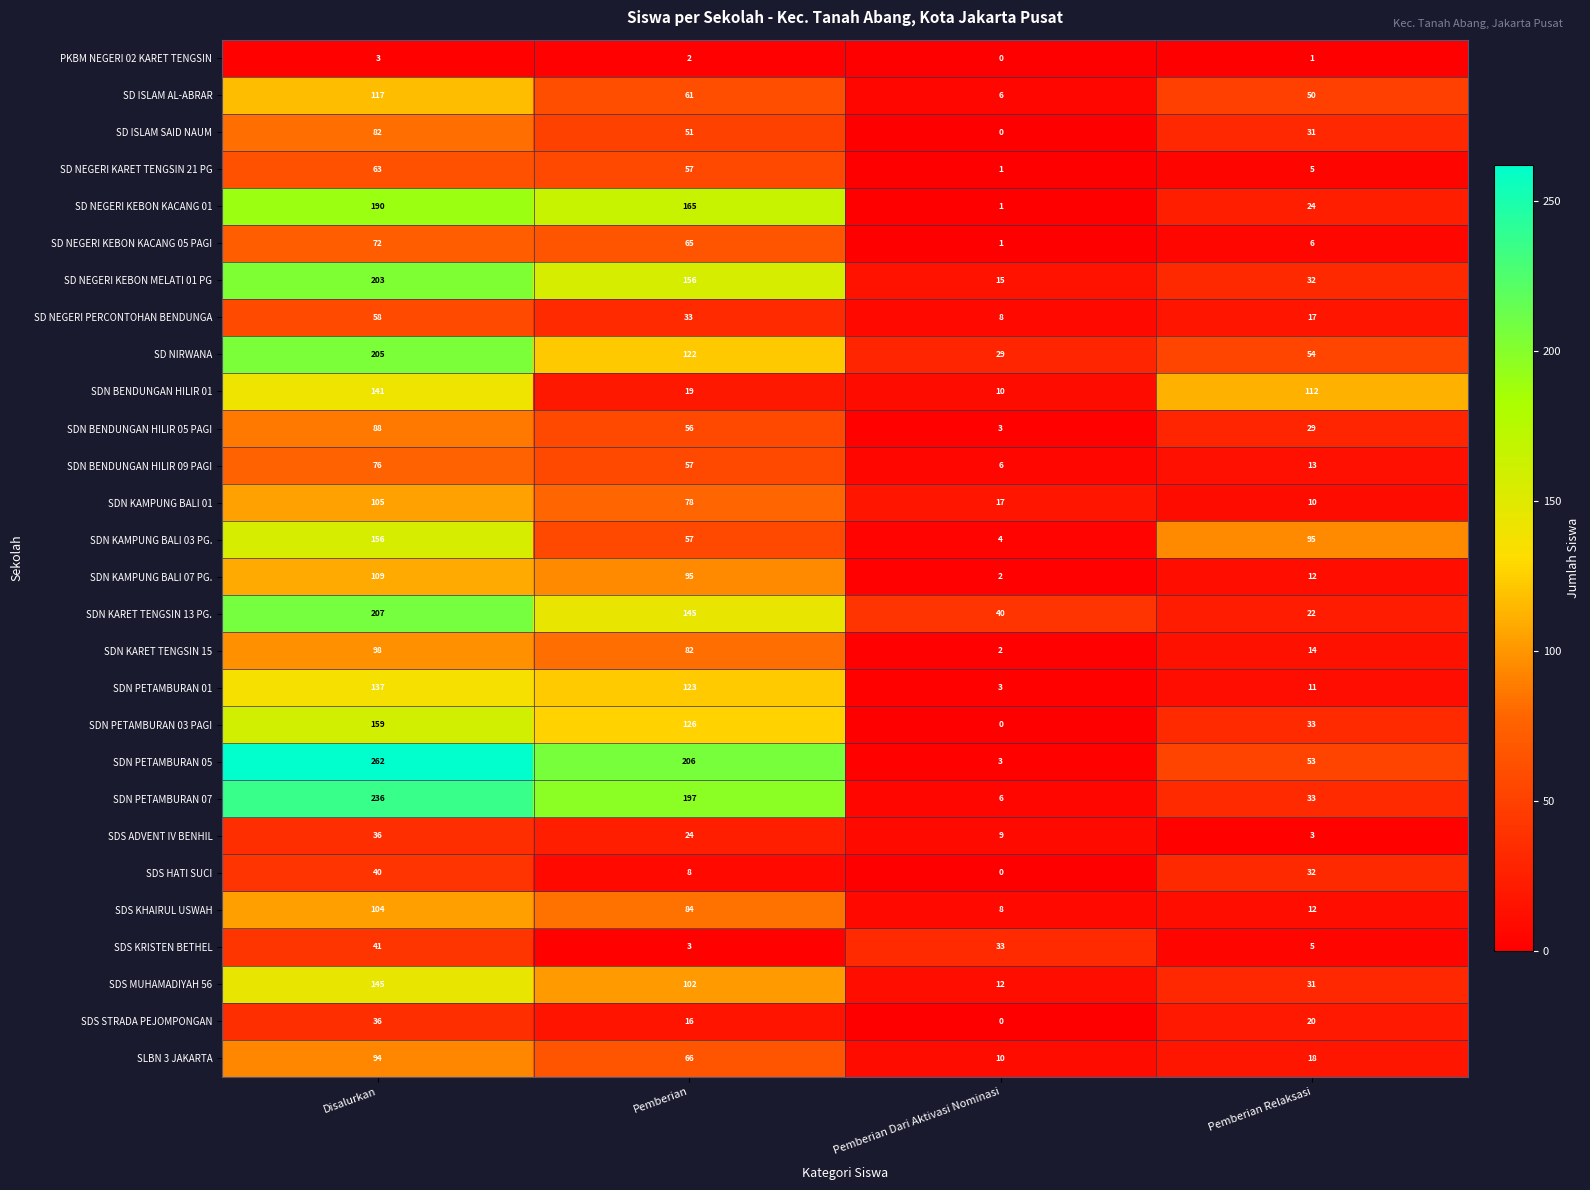

What is the minimum value for SDN PETAMBURAN 07?

6